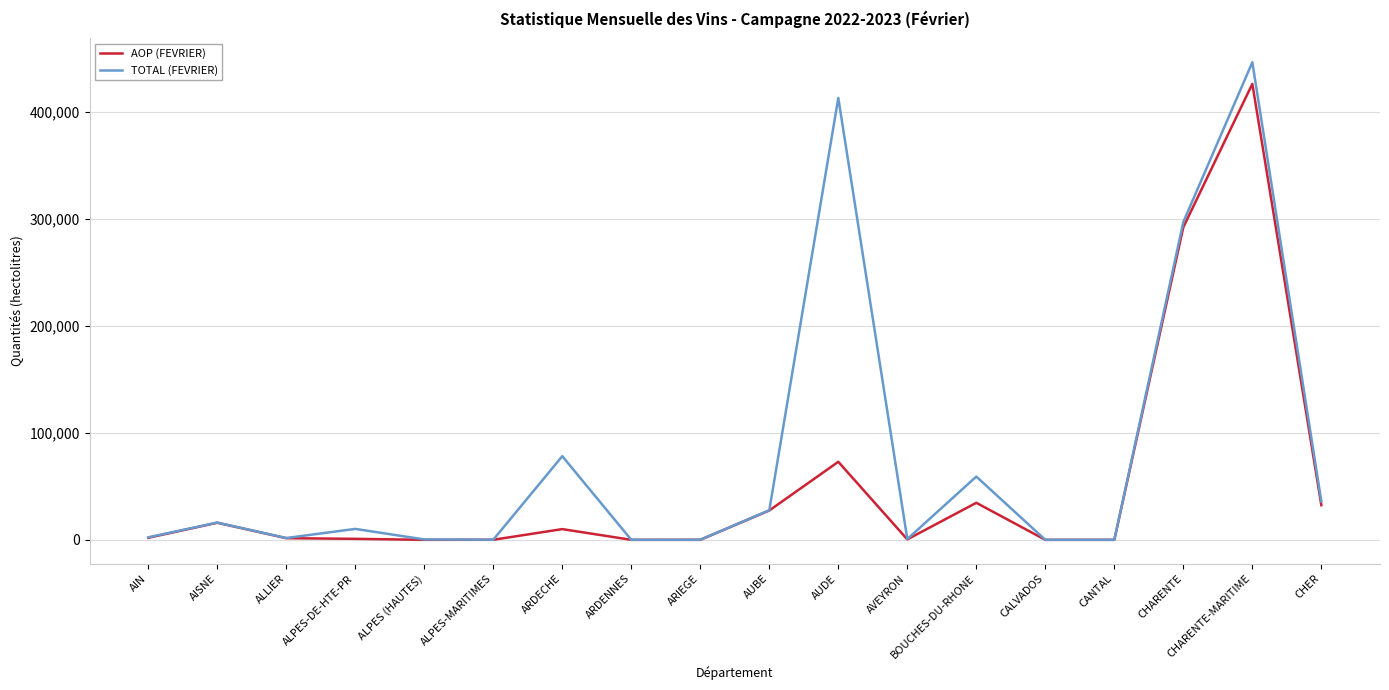

Is the value of AOP (FEVRIER) at AUDE greater than the value of TOTAL (FEVRIER) at AIN?

Yes